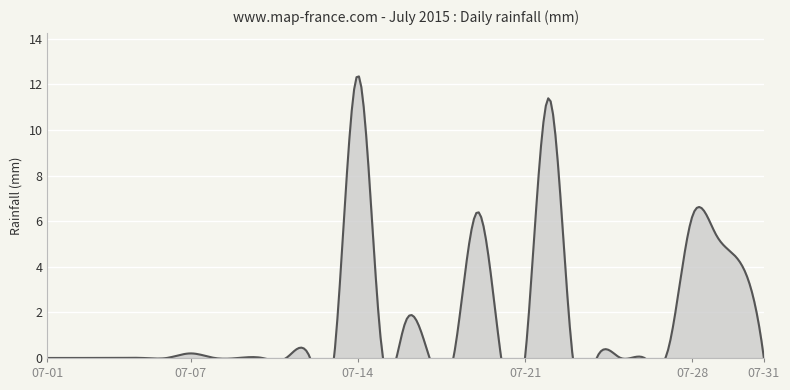

What is the difference between the maximum and minimum values?

12.4